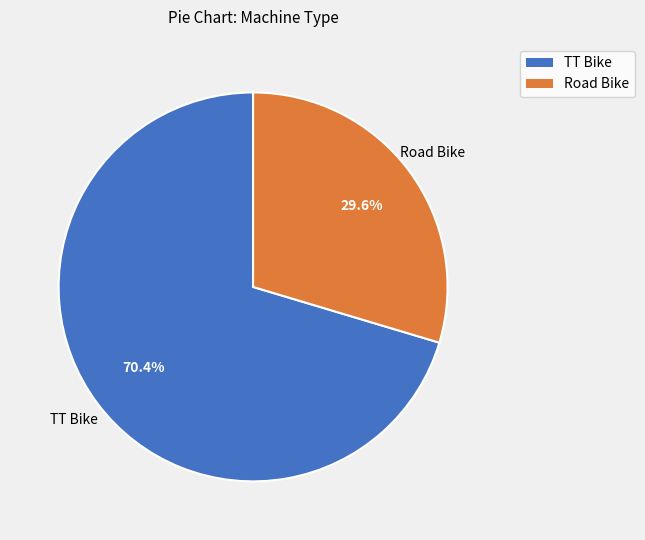

Between Road Bike and TT Bike, which is larger?

TT Bike